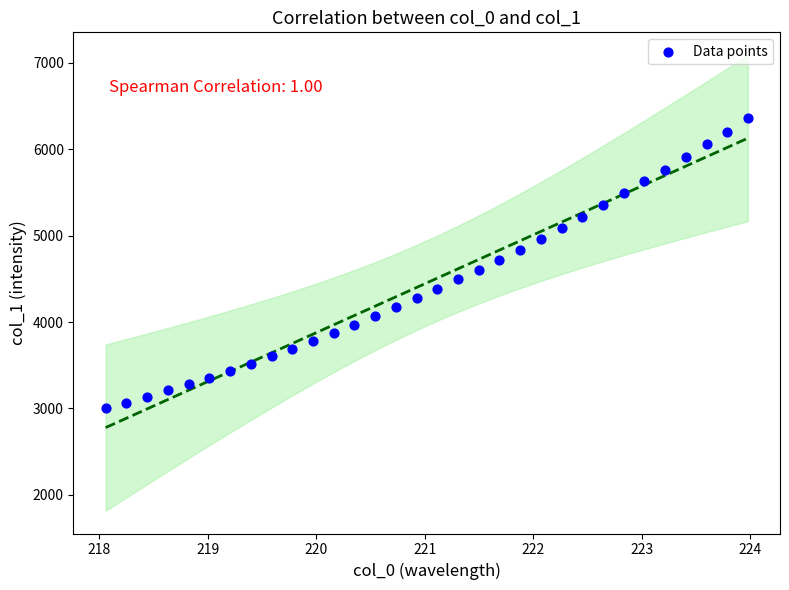

What is the range of Y values (max minus min)?

3357.8